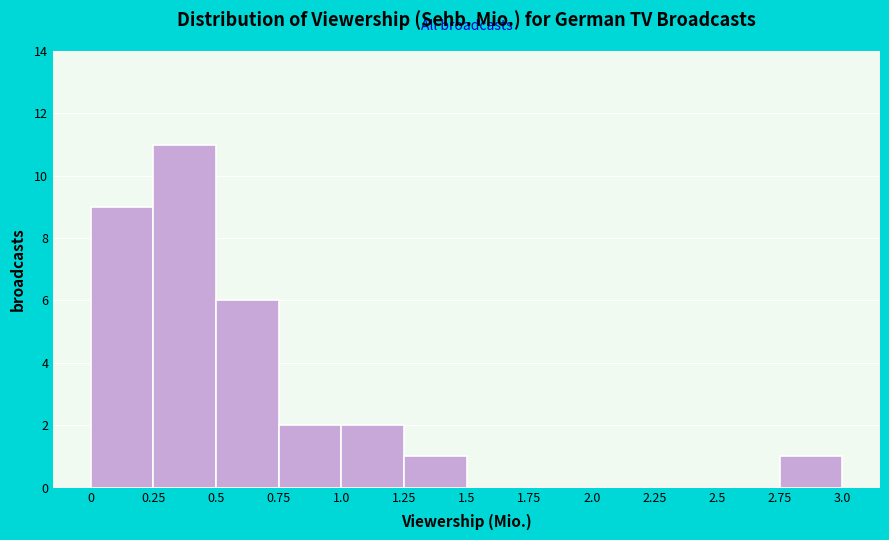

Reading left to right, list every bar in this chart as the range it spans on the x-axis followed by its height. The values are not printed on the chart, so give them approximately, as read against the axis.

0 to 0.25: 9
0.25 to 0.5: 11
0.5 to 0.75: 6
0.75 to 1.0: 2
1.0 to 1.25: 2
1.25 to 1.5: 1
1.5 to 1.75: 0
1.75 to 2.0: 0
2.0 to 2.25: 0
2.25 to 2.5: 0
2.5 to 2.75: 0
2.75 to 3.0: 1